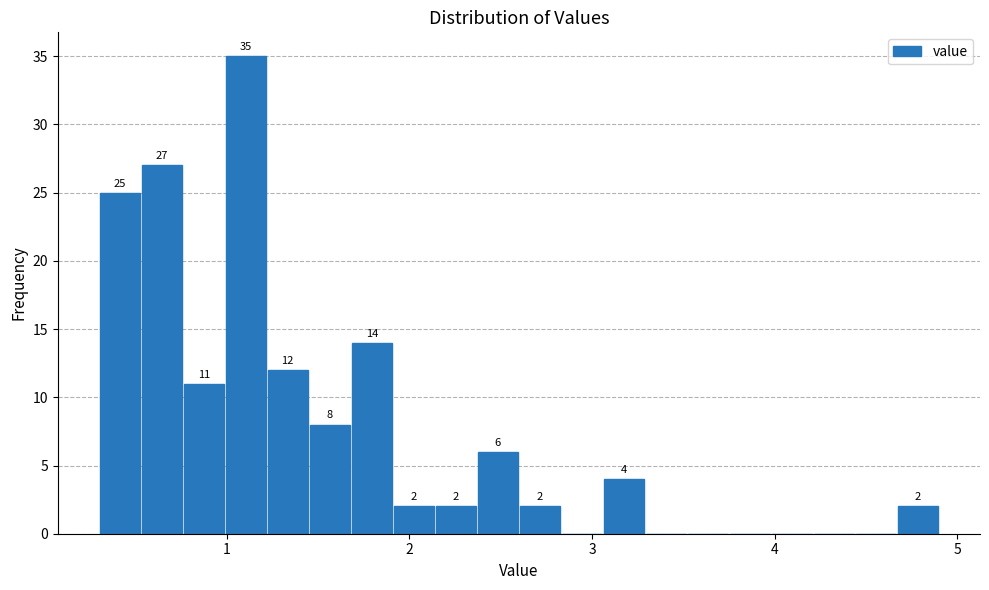

Read against the x-axis, roughly where is the centre of the tallest bar?

1.1